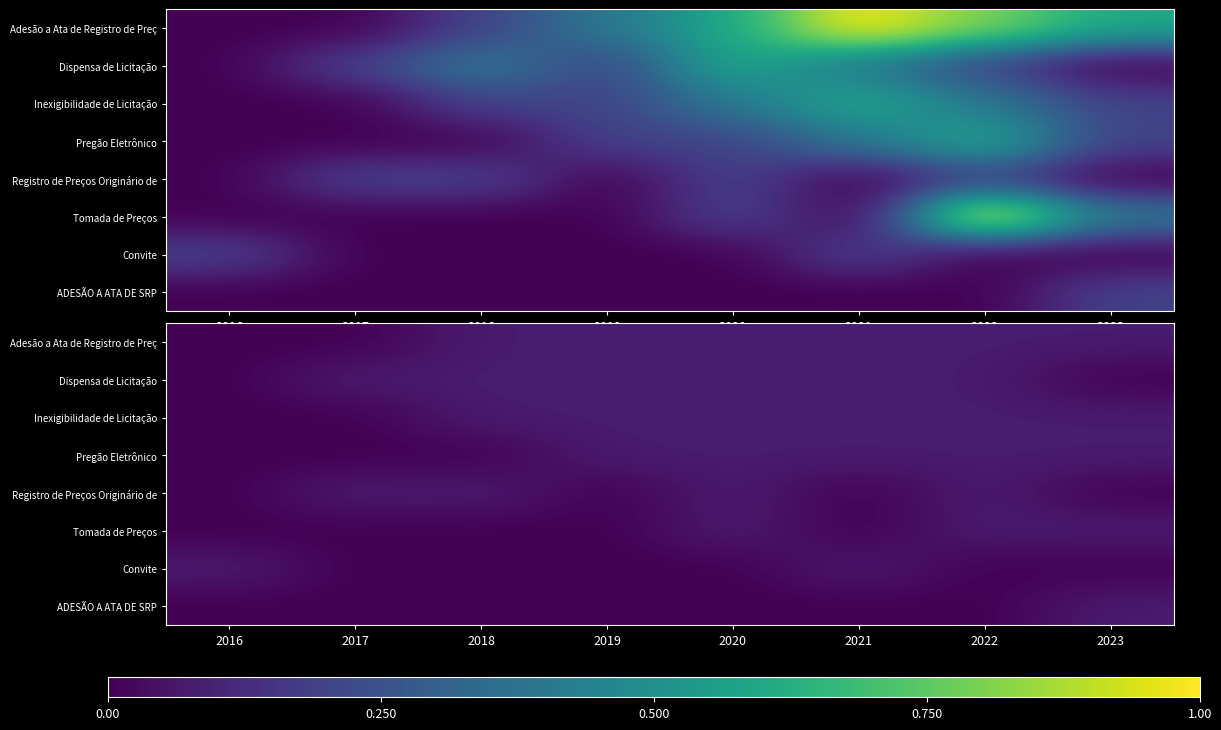

At 2017, list the series in order from smallest to largest.

Adesão a Ata de Registro de Preç, Inexigibilidade de Licitação, Pregão Eletrônico, Tomada de Preços, Convite, ADESÃO A ATA DE SRP, Dispensa de Licitação, Registro de Preços Originário de